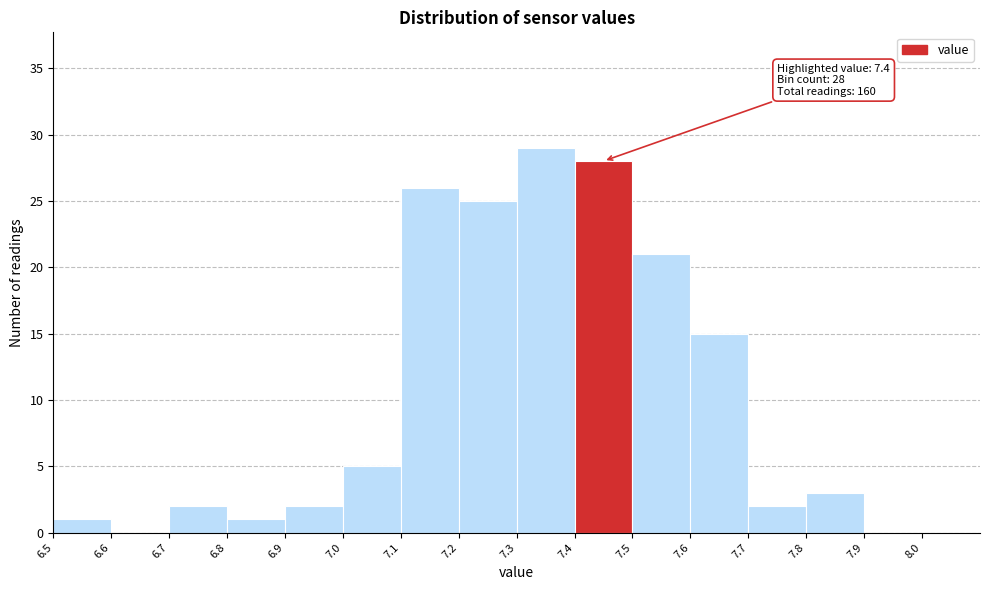

Which range on the x-axis has the tallest bar?

7.3 to 7.4